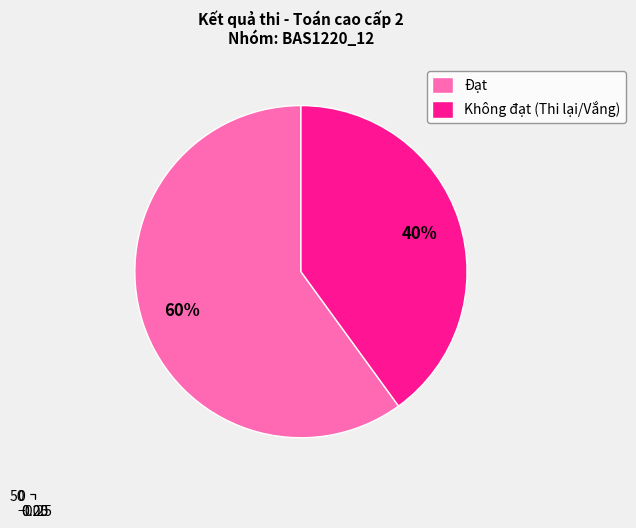

Between Không đạt and Đạt, which is larger?

Đạt